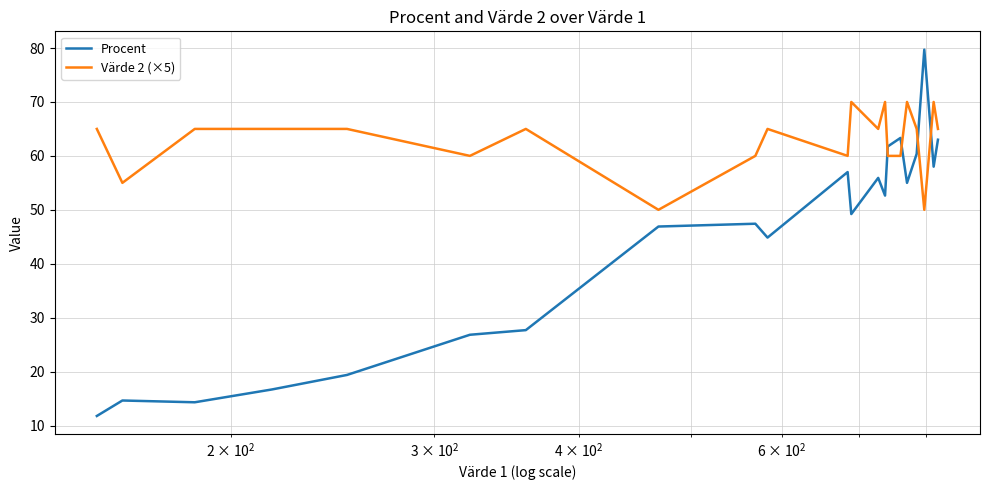

List the series in order of their peak value, lowest first.

Värde 2 (×5), Procent